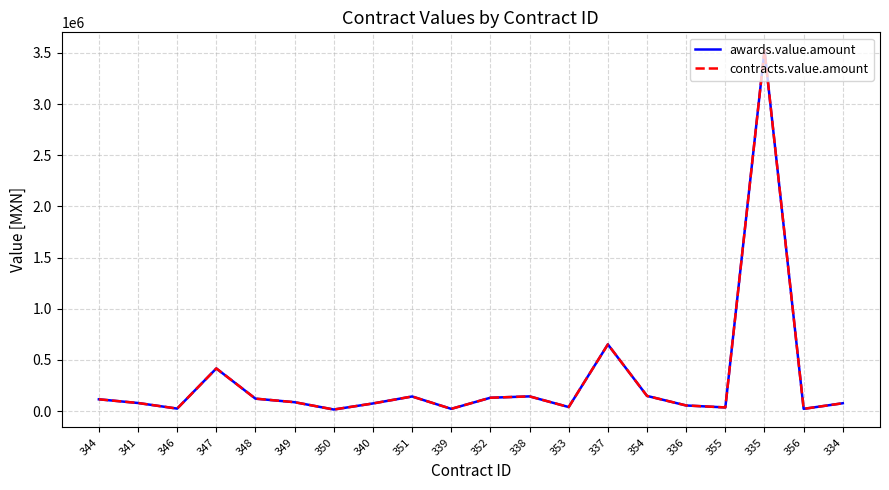

Does the chart display data point markers on the line(s)?

No